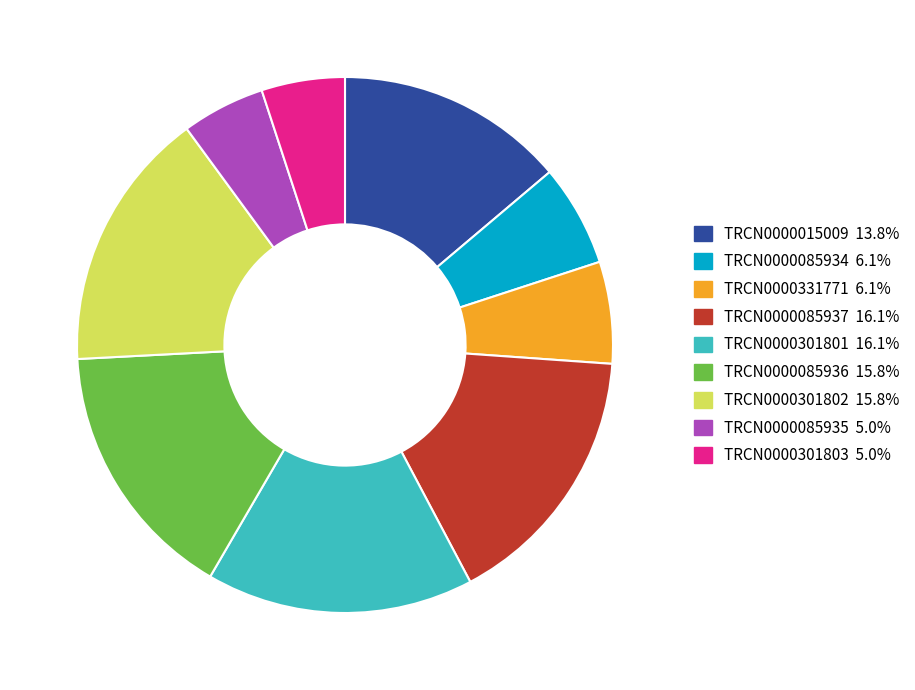

Is it true that TRCN0000015009 is 14% of the pie?

True